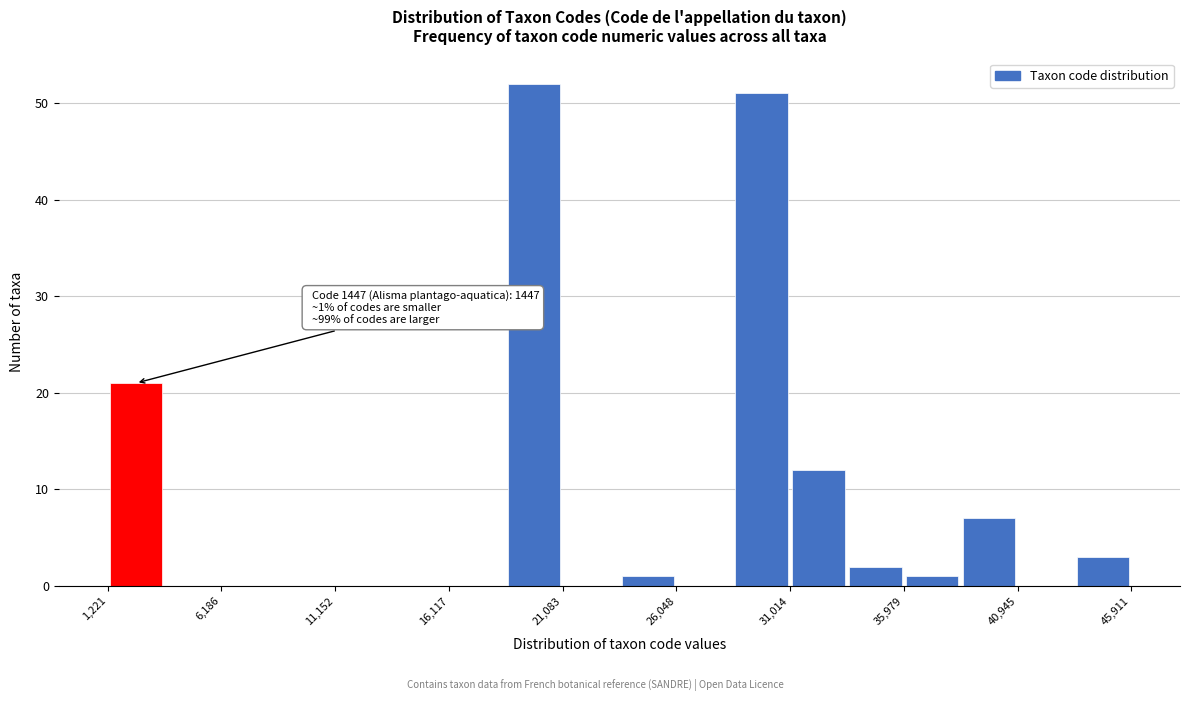

Over which range of the x-axis is the bar tallest?

18500 to 21000